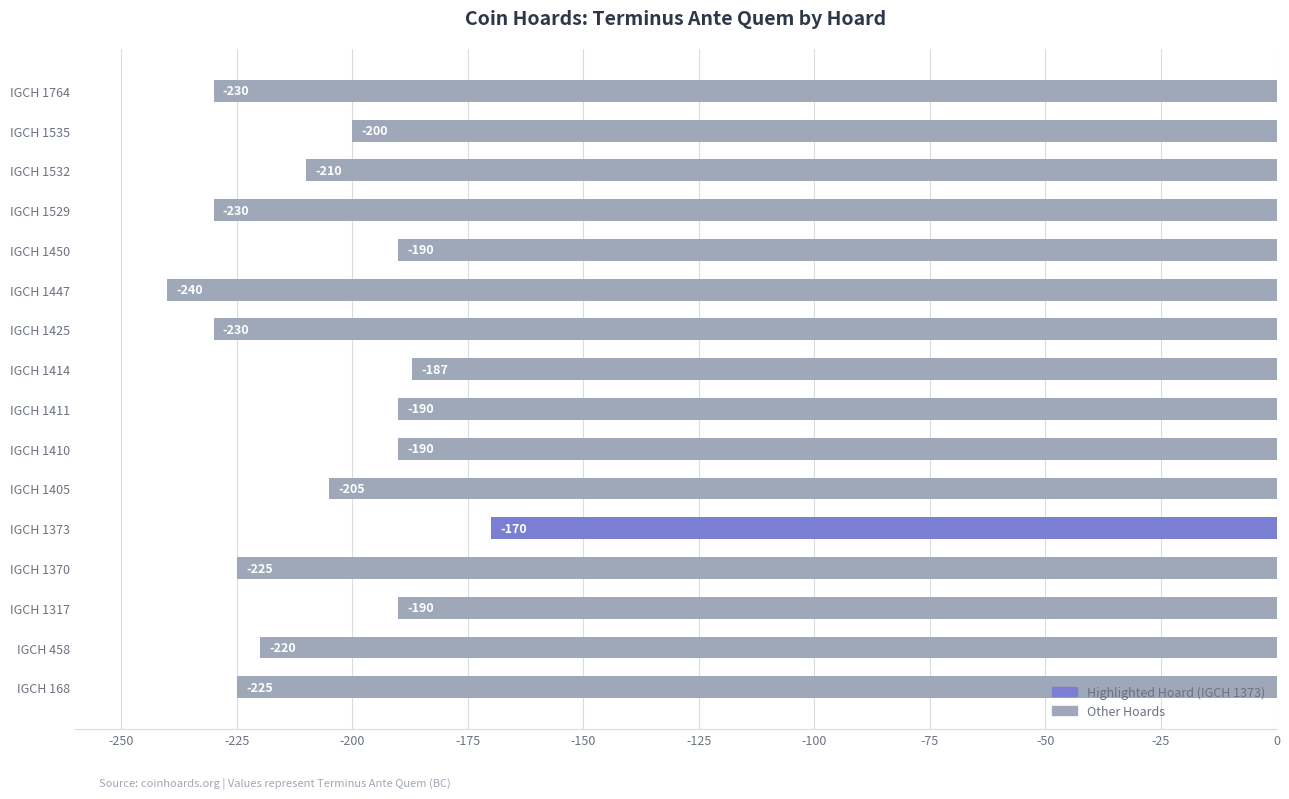

Reading top to bottom, list all the values displayed in this chart.

IGCH 1764=-230	IGCH 1535=-200	IGCH 1532=-210	IGCH 1529=-230	IGCH 1450=-190	IGCH 1447=-240	IGCH 1425=-230	IGCH 1414=-187	IGCH 1411=-190	IGCH 1410=-190	IGCH 1405=-205	IGCH 1373=-170	IGCH 1370=-225	IGCH 1317=-190	IGCH 458=-220	IGCH 168=-225